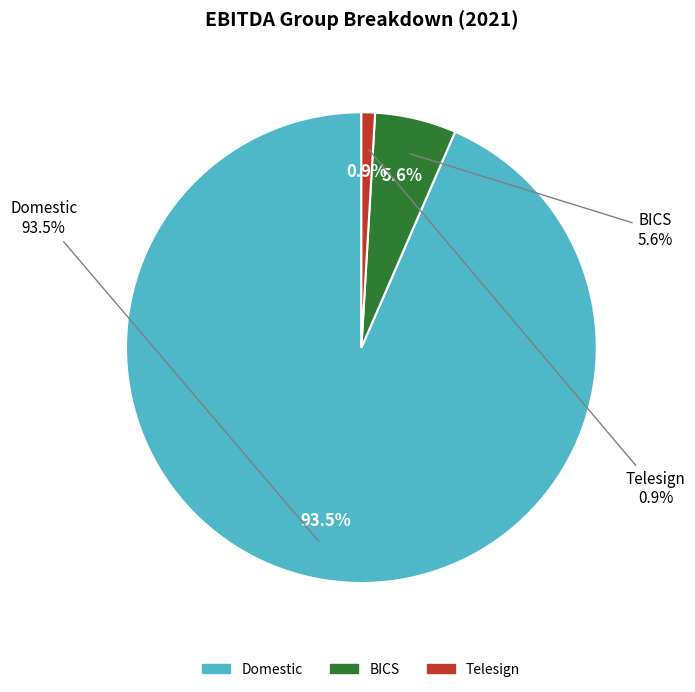

What portion of the pie excludes Telesign?

99.1%